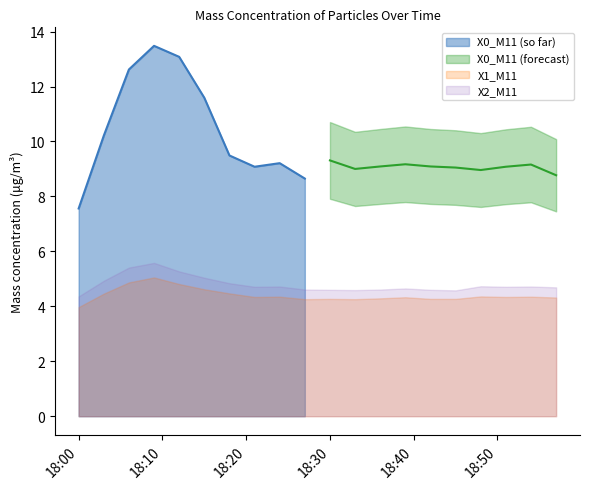

At 18:12, list the series in order from smallest to largest.

X1_M11, X2_M11, X0_M11